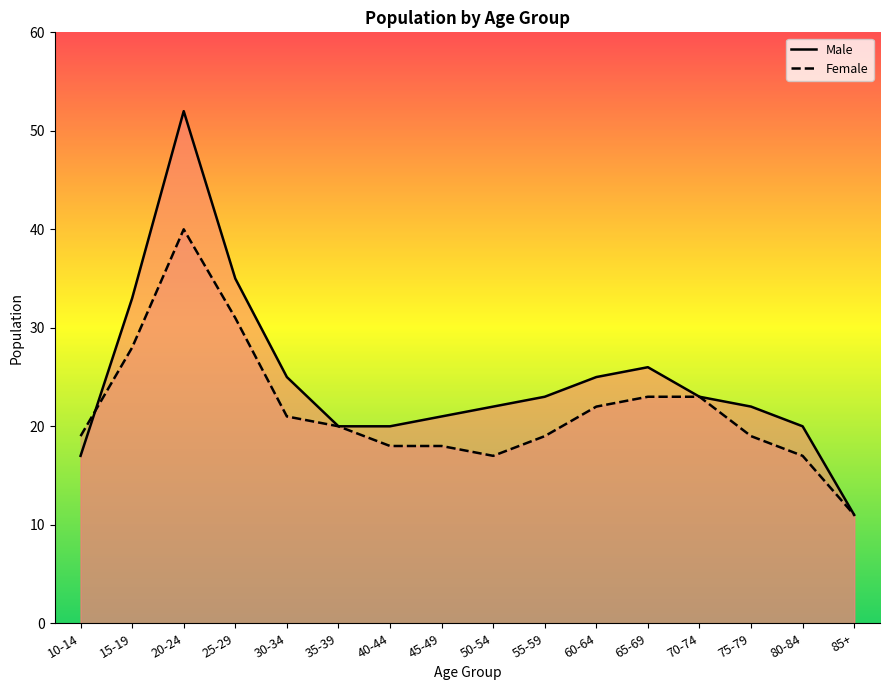

What is the difference between the second highest and second lowest values in the Female series?

14